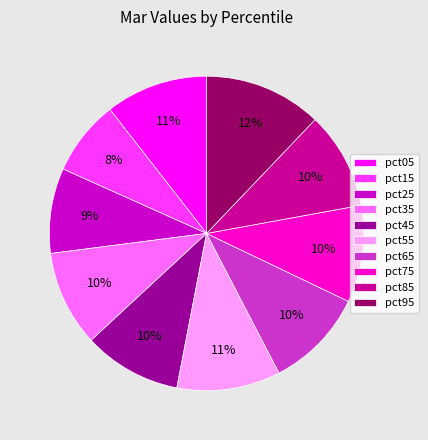

To the nearest percent, what is the combined percentage of pct25 and pct45?

19%